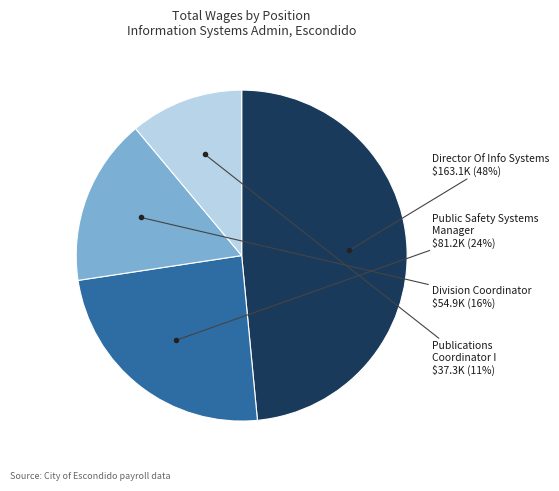

Is Publications Coordinator I the majority of the pie?

No